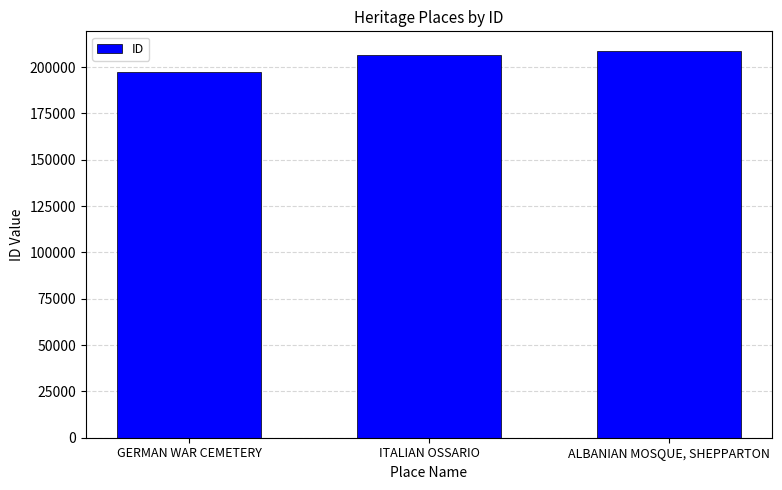

Read the value at ITALIAN OSSARIO.

206363